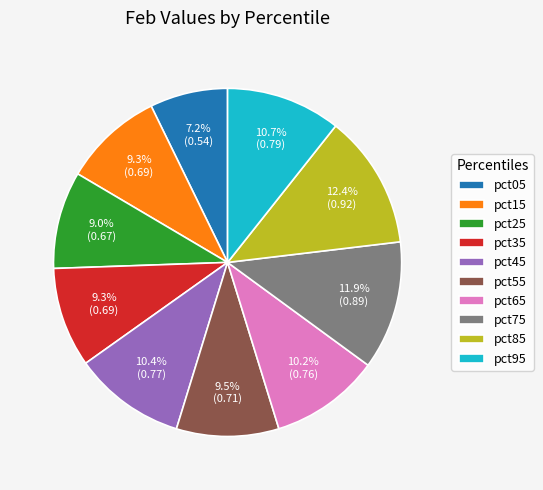

What is the smallest slice in the pie chart?

pct05